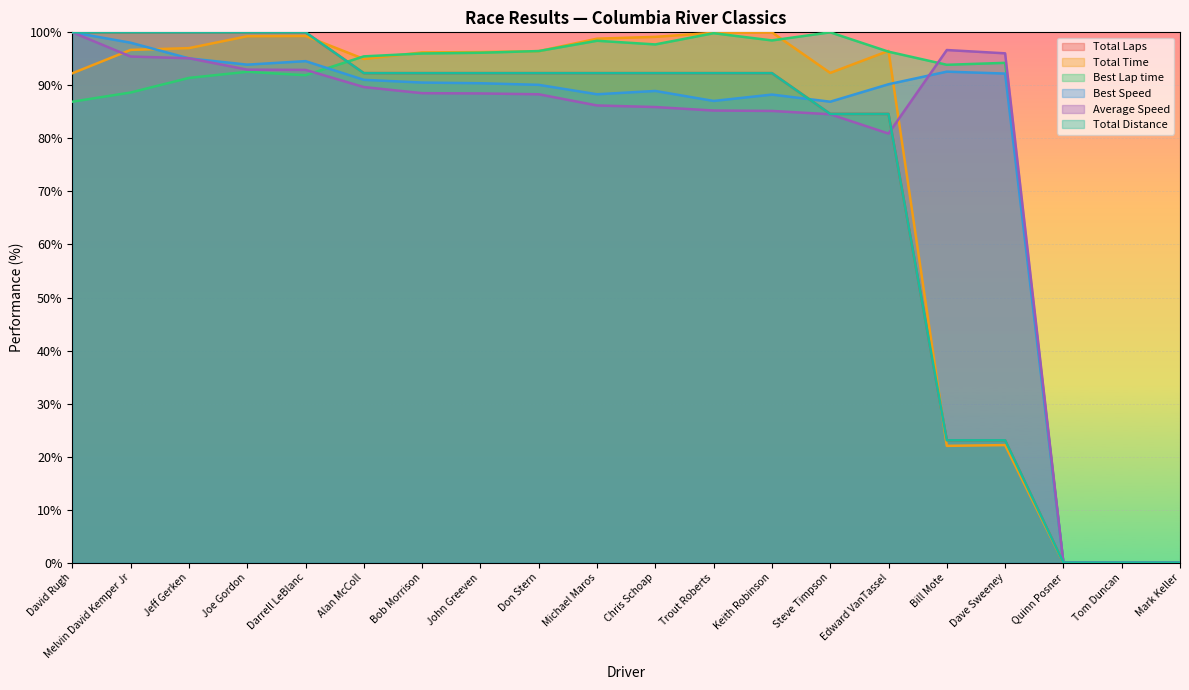

Reading right to left, transcribe all the data shown in this chart.

Total Laps: 0.0	0.0	0.0	23.1	23.1	84.6	84.6	92.3	92.3	92.3	92.3	92.3	92.3	92.3	92.3	100.0	100.0	100.0	100.0	100.0
Total Time: 0.0	0.0	0.0	22.2	22.0	96.5	92.3	100.0	99.9	99.1	98.8	96.4	96.3	96.2	95.0	99.3	99.3	97.0	96.7	92.3
Best Lap time: 0.0	0.0	0.0	94.2	93.9	96.4	100.0	98.5	99.8	97.7	98.4	96.5	96.1	96.0	95.5	91.9	92.6	91.4	88.7	86.9
Best Speed: 0.0	0.0	0.0	92.2	92.6	90.2	86.9	88.3	87.1	88.9	88.3	90.1	90.4	90.5	91.0	94.6	93.9	95.1	98.0	100.0
Average Speed: 0.0	0.0	0.0	96.0	96.7	80.9	84.6	85.2	85.3	85.9	86.2	88.3	88.5	88.5	89.7	92.9	93.0	95.1	95.4	100.0
Total Distance: 0.0	0.0	0.0	23.1	23.1	84.6	84.6	92.3	92.3	92.3	92.3	92.3	92.3	92.3	92.3	100.0	100.0	100.0	100.0	100.0